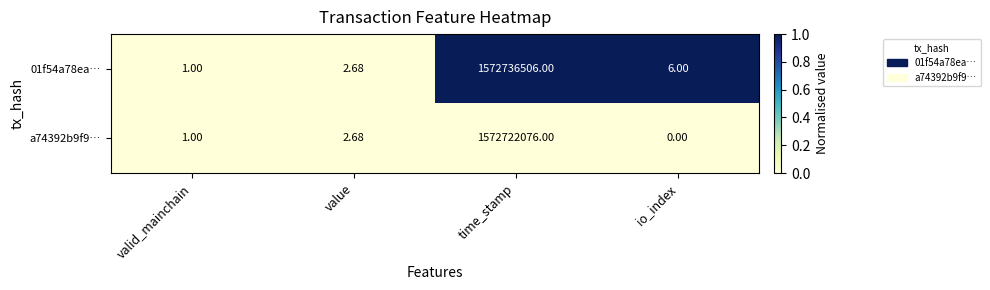

List the labels in order of a74392b9f9… value, smallest first.

io_index, valid_mainchain, value, time_stamp